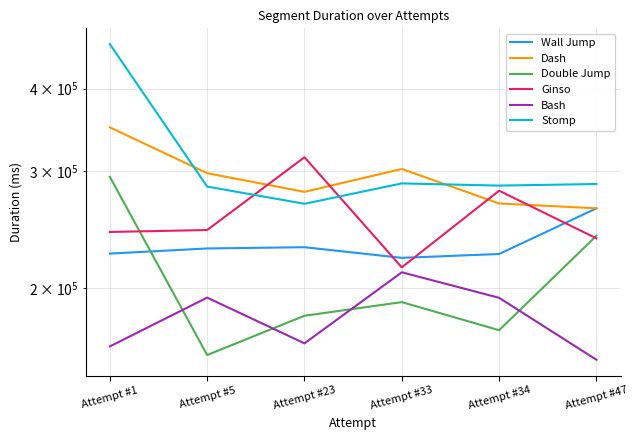

Where do Double Jump and Bash first cross each other?

Attempt #1 and Attempt #5